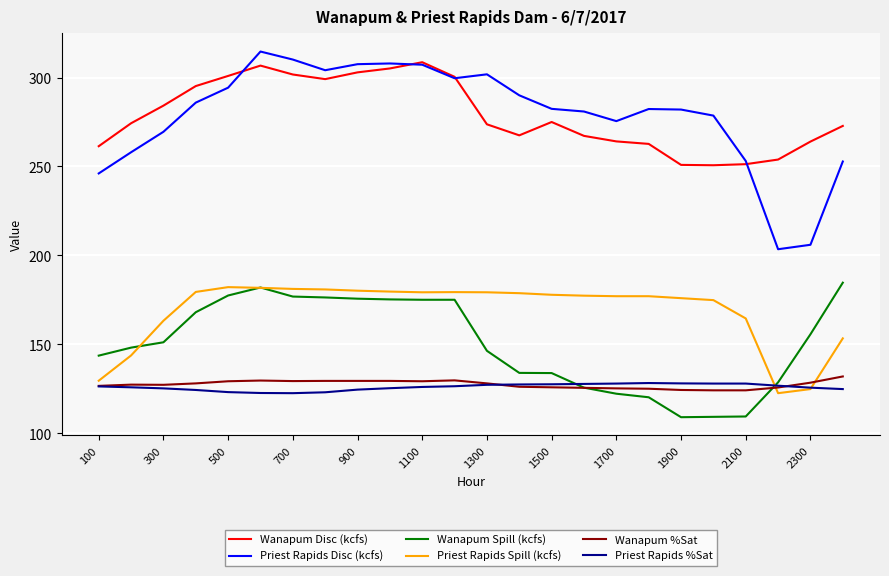

True or false: Wanapum %Sat has more than 0 interior local peaks.

True